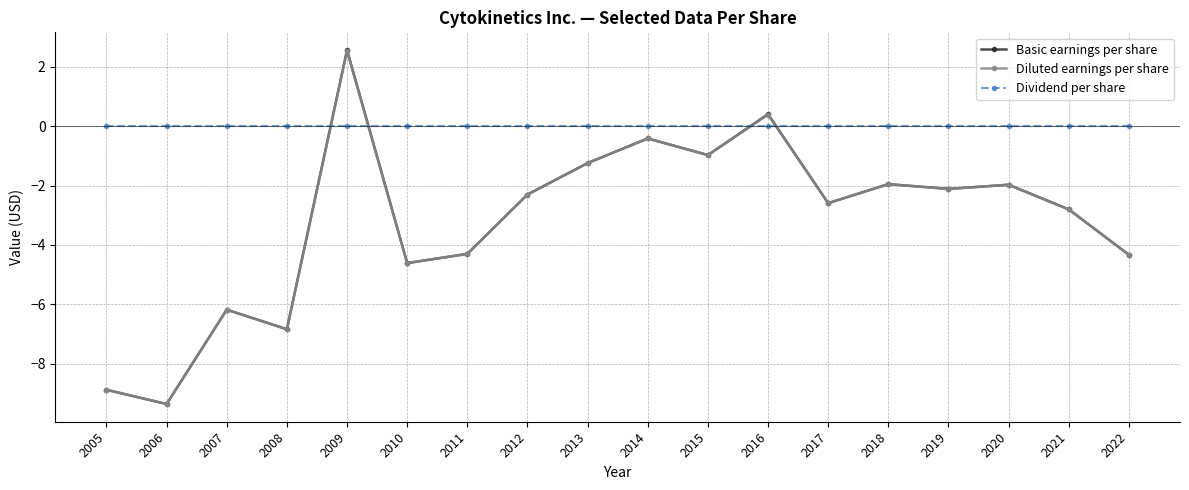

Is the value of Basic earnings per share at 2019 greater than the value of Dividend per share at 2015?

No